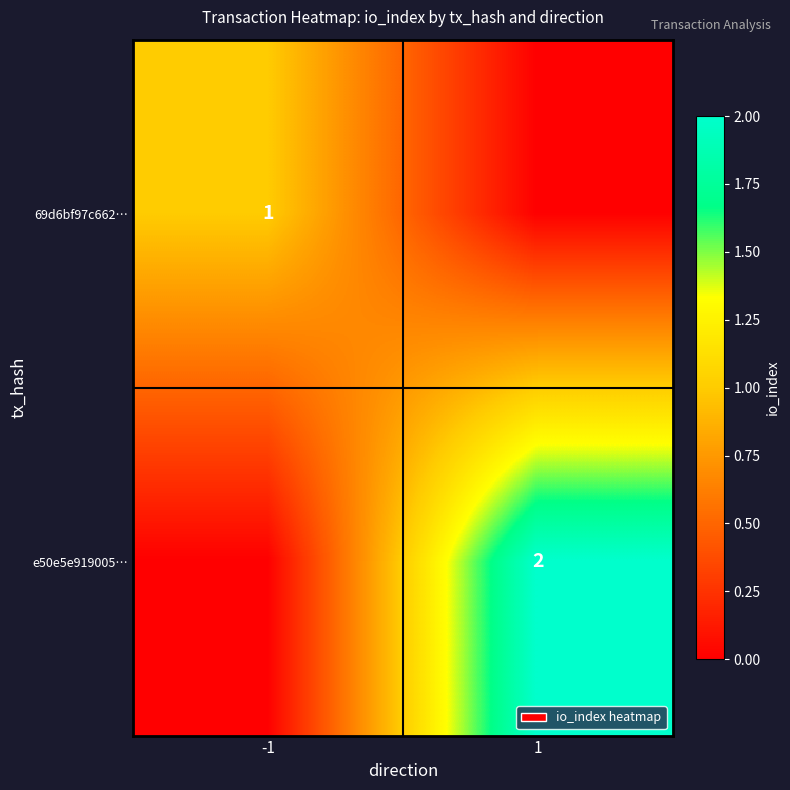

Is it true that 69d6bf97c662… equals 0 at -1?

False